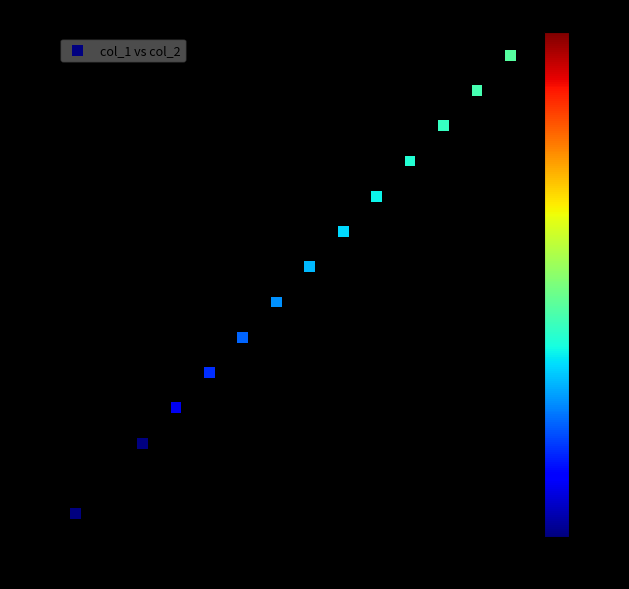

What is the range of Y values (max minus min)?

14.4